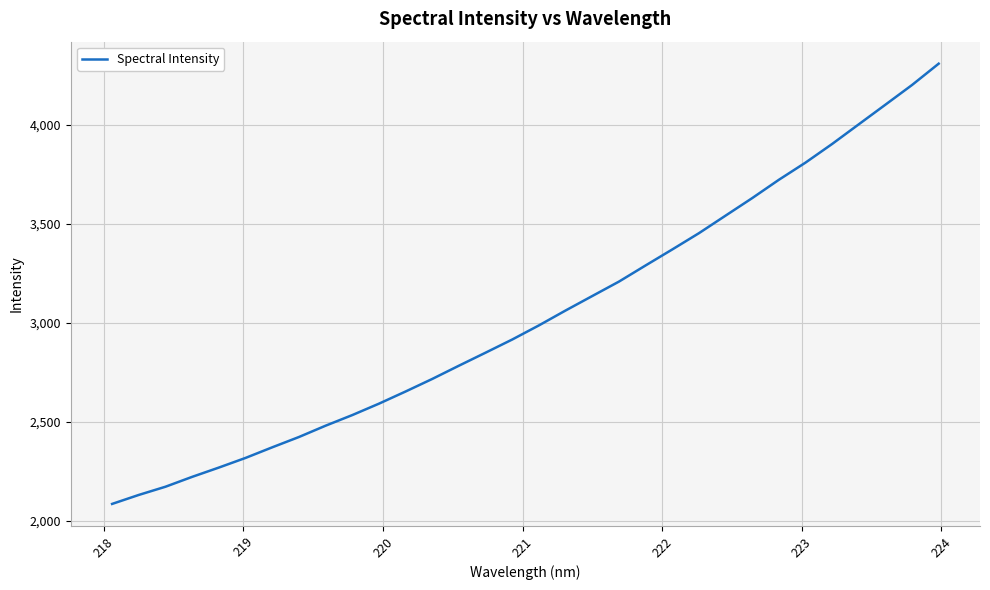

What is the difference between the maximum and minimum values?

2225.0